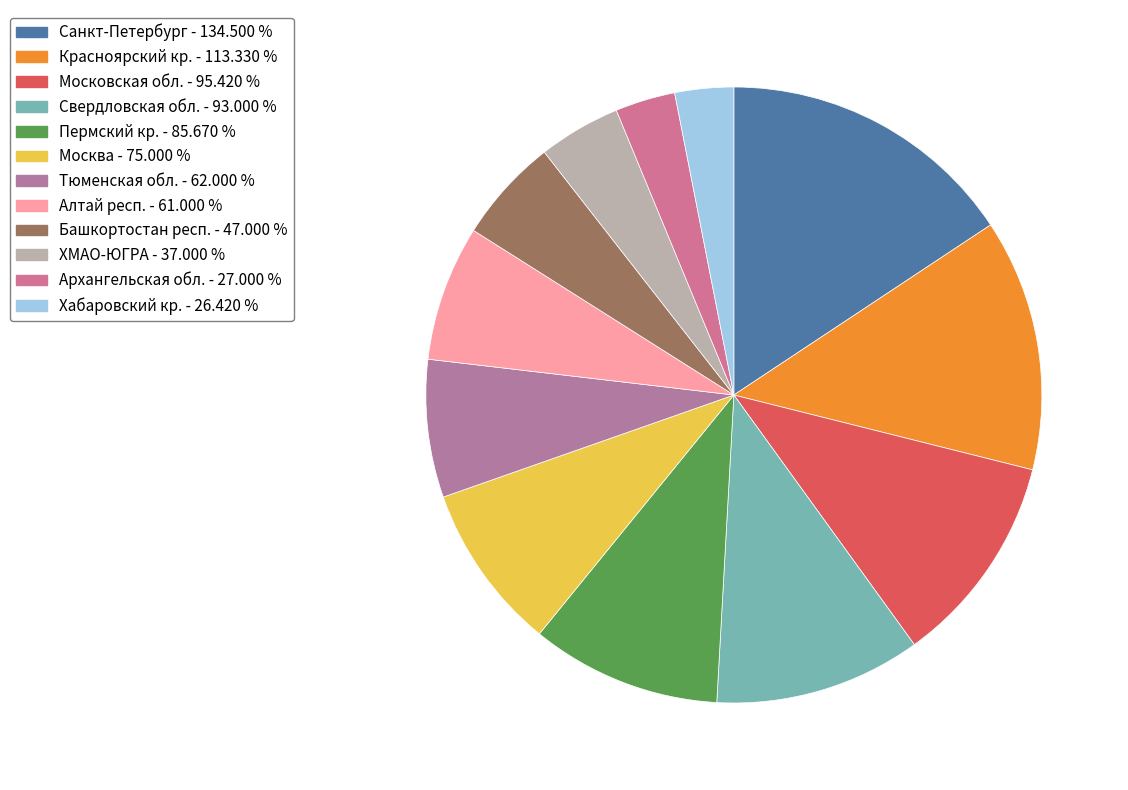

The Архангельская обл. slice represents 3% of the pie. True or false?

True